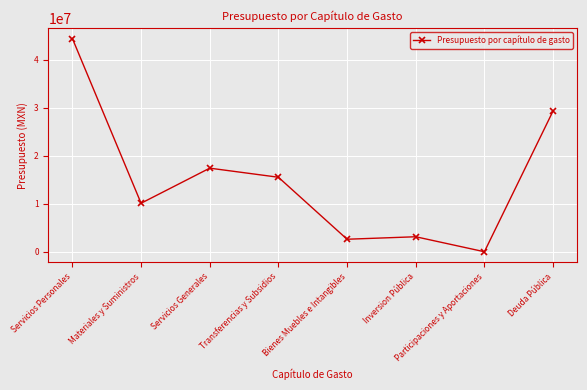

How many values are below 15529116?

4